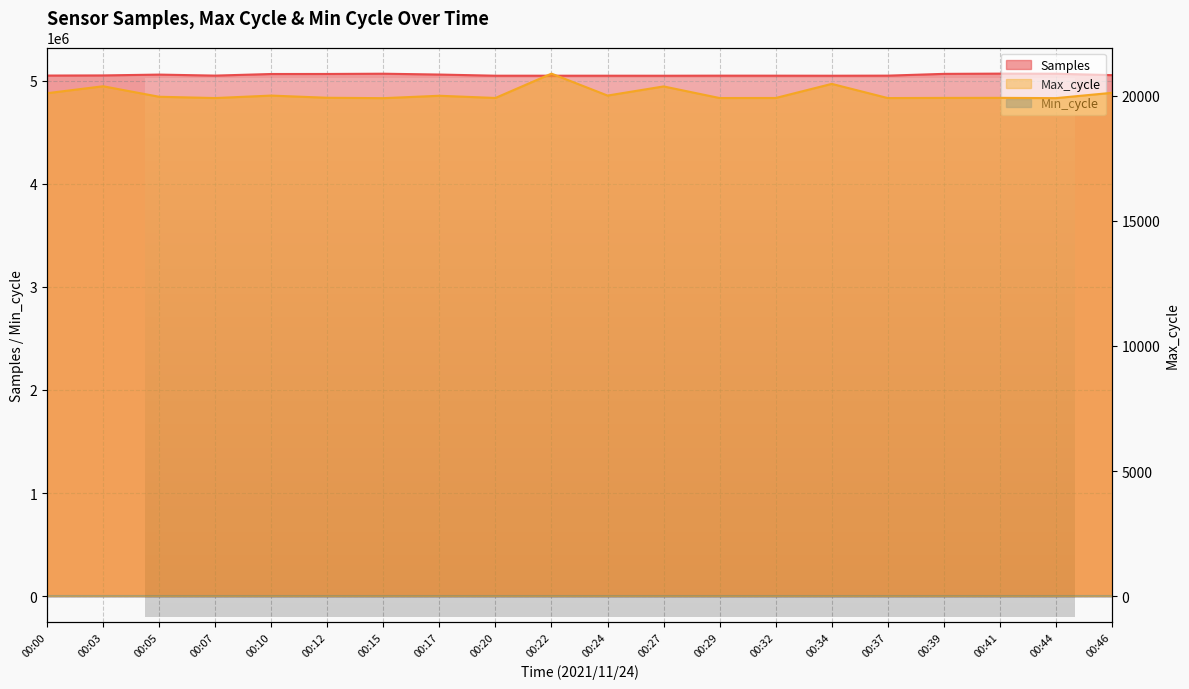

At which label is Max_cycle closest to 20398?

00:03